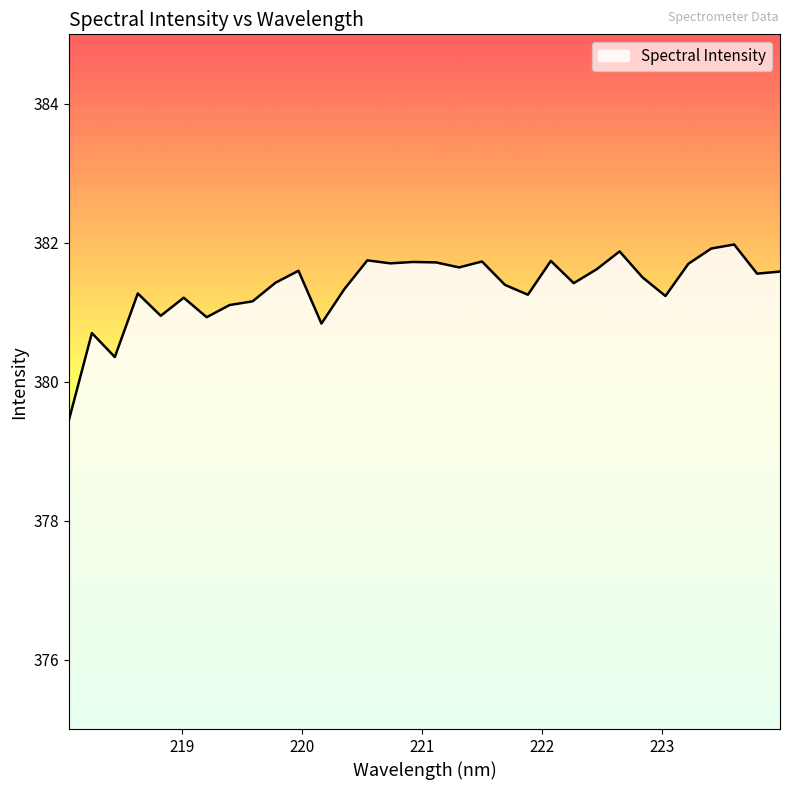

Does the chart have visible grid lines?

No